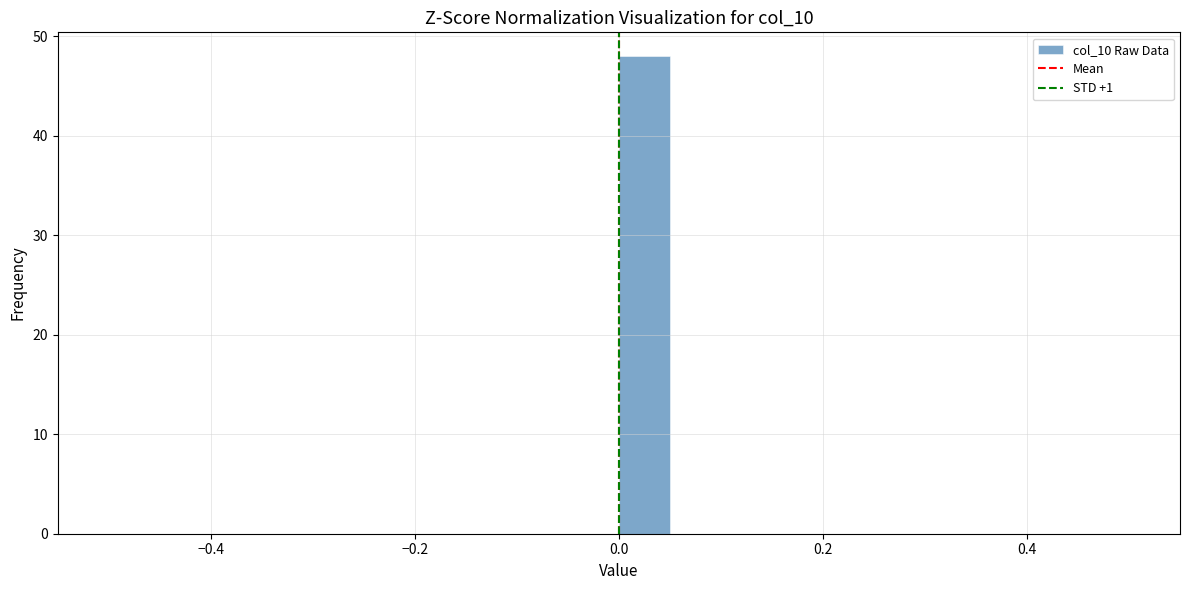

Around what value on the x-axis is the tallest bar? Give the approximate position of its centre, as read against the axis.

0.02